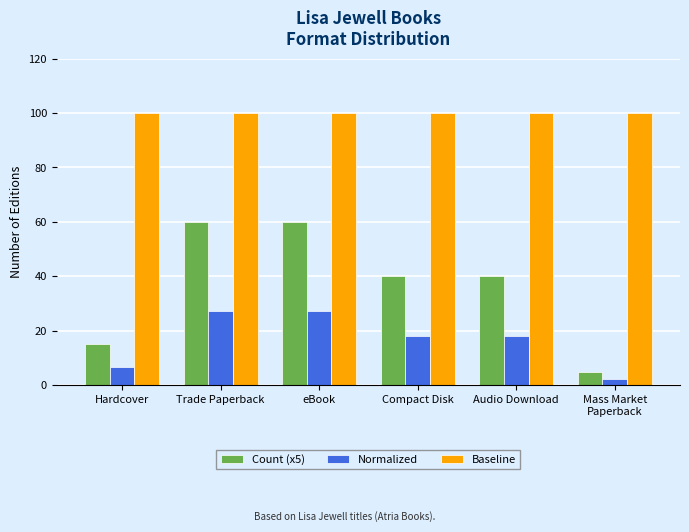

At which label does Count (x5) reach its minimum?

Mass Market
Paperback